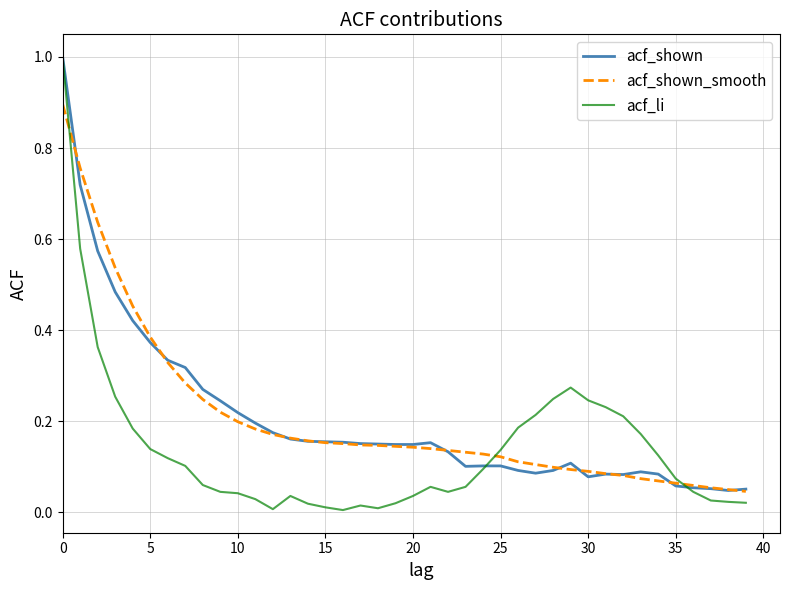

What is the average value of the acf_li series?

0.1